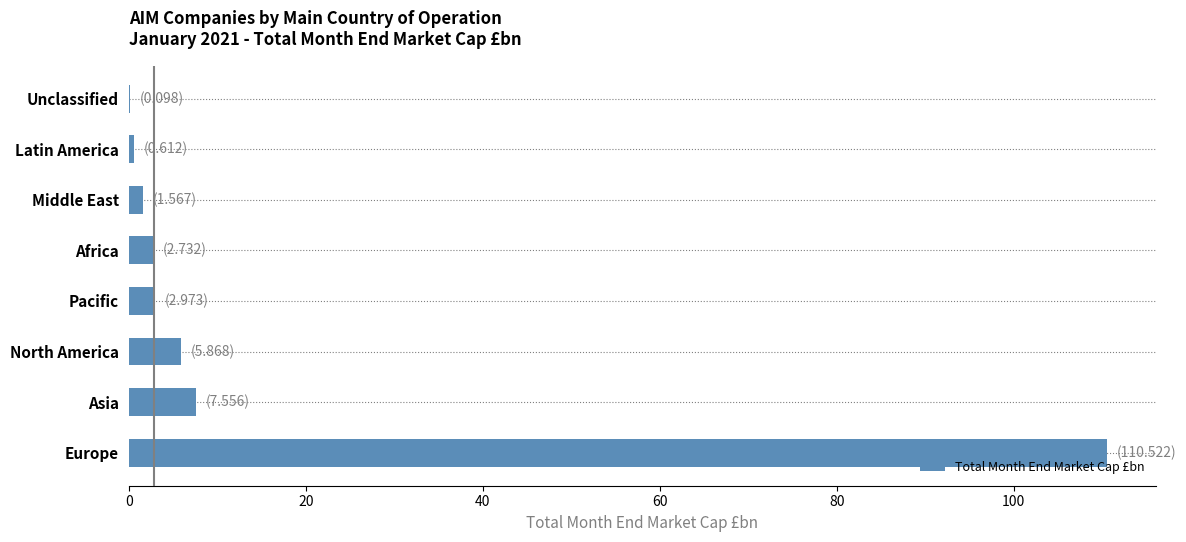

What is the approximate value at Pacific?

3.0